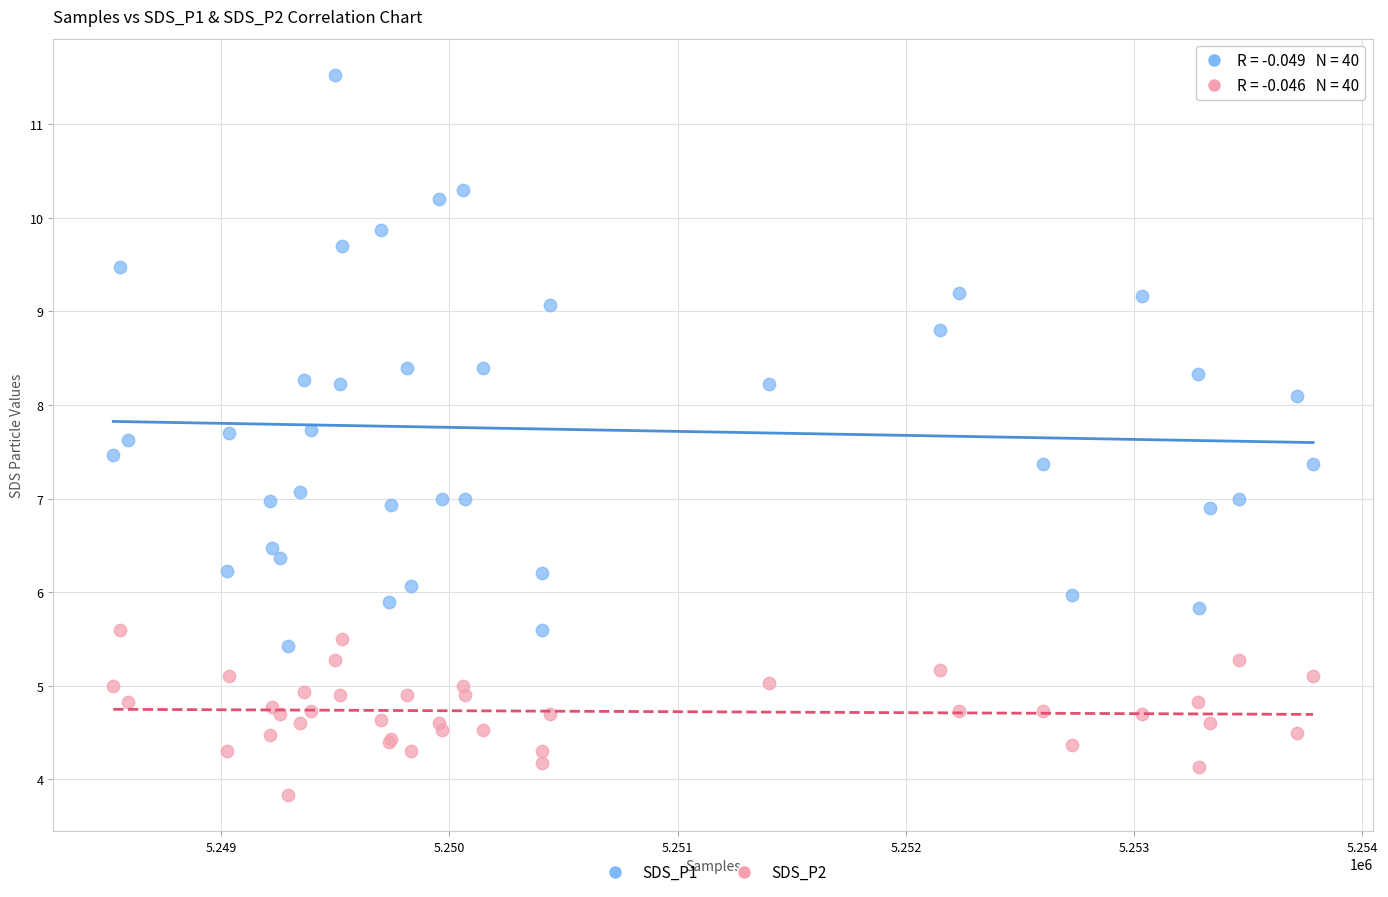

In the SDS_P1 series, what Y value is closest to 8?

8.1